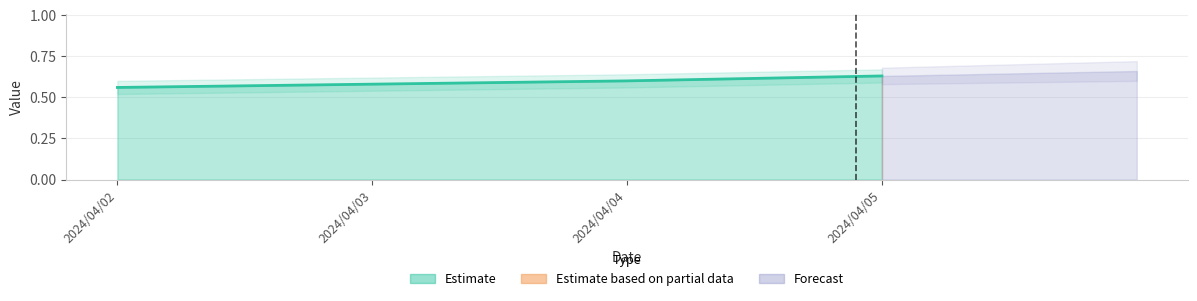

Reading left to right, extract all data points from this chart.

0.6	0.6	0.6	0.6